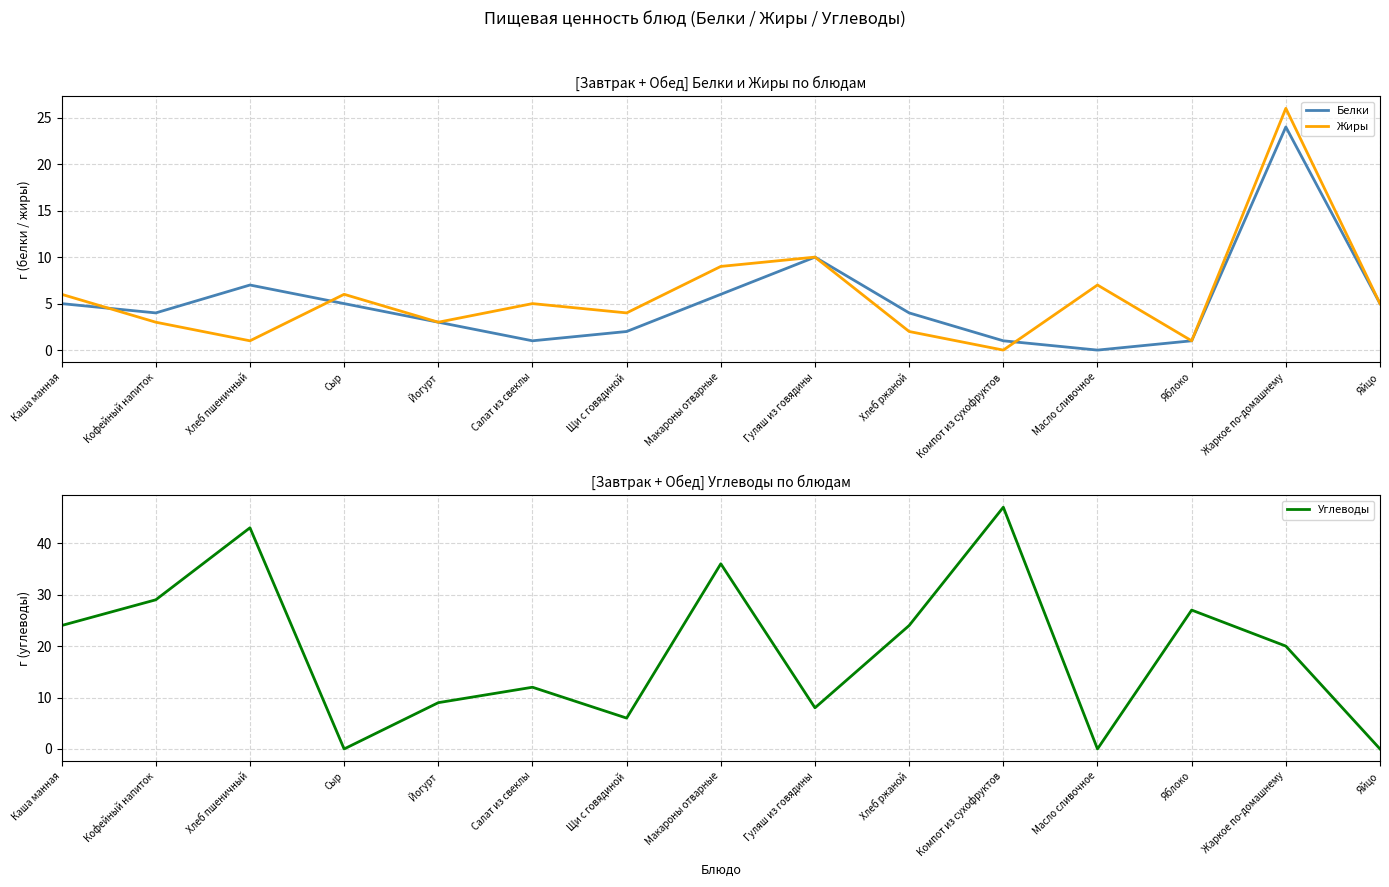

How many intersections are there between Жиры and Белки?

3